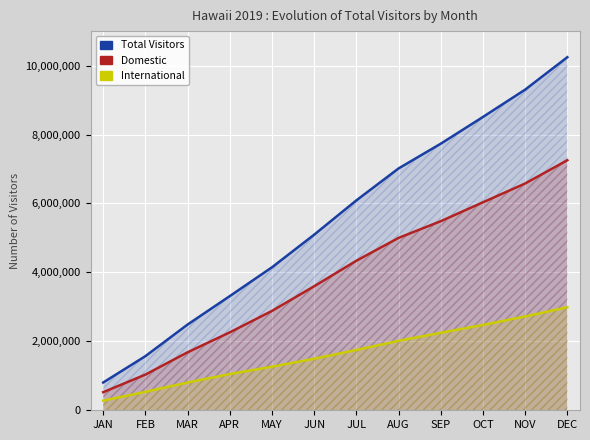

Which category has the lowest value across all series?

JAN